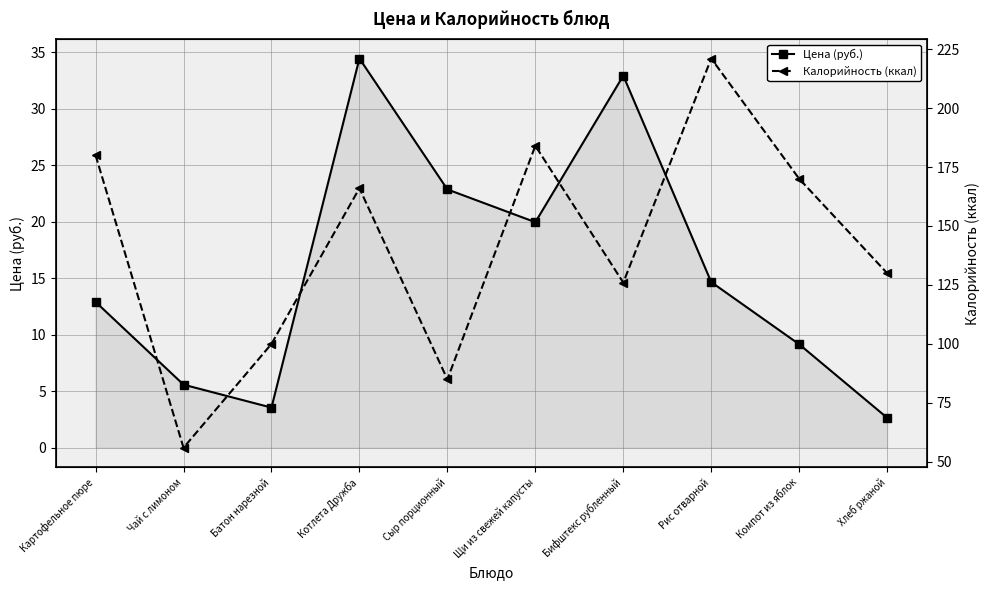

True or false: Цена (руб.) and Калорийность (ккал) cross at least once.

False